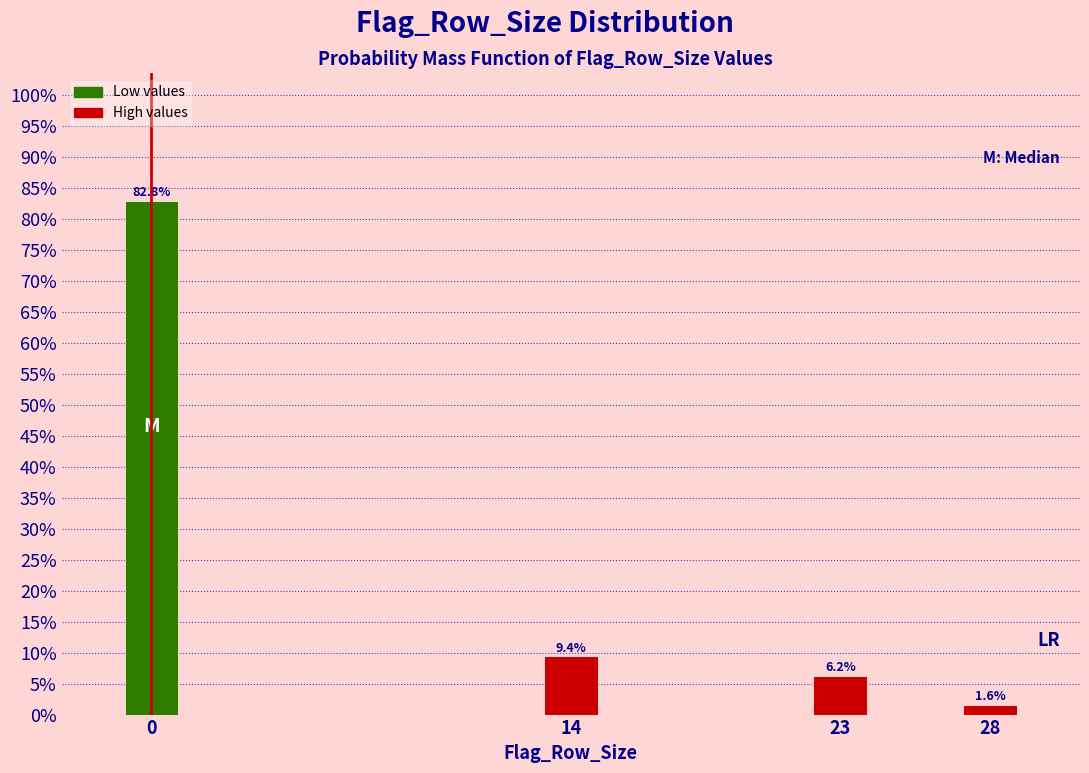

Which has a higher value, 14 or 23?

14